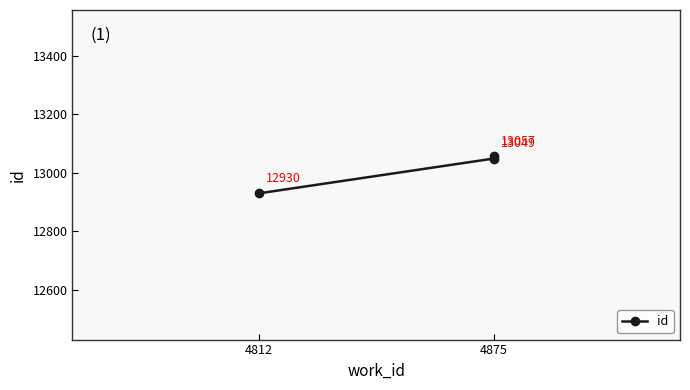

Is this an area chart (filled region under the line)?

No